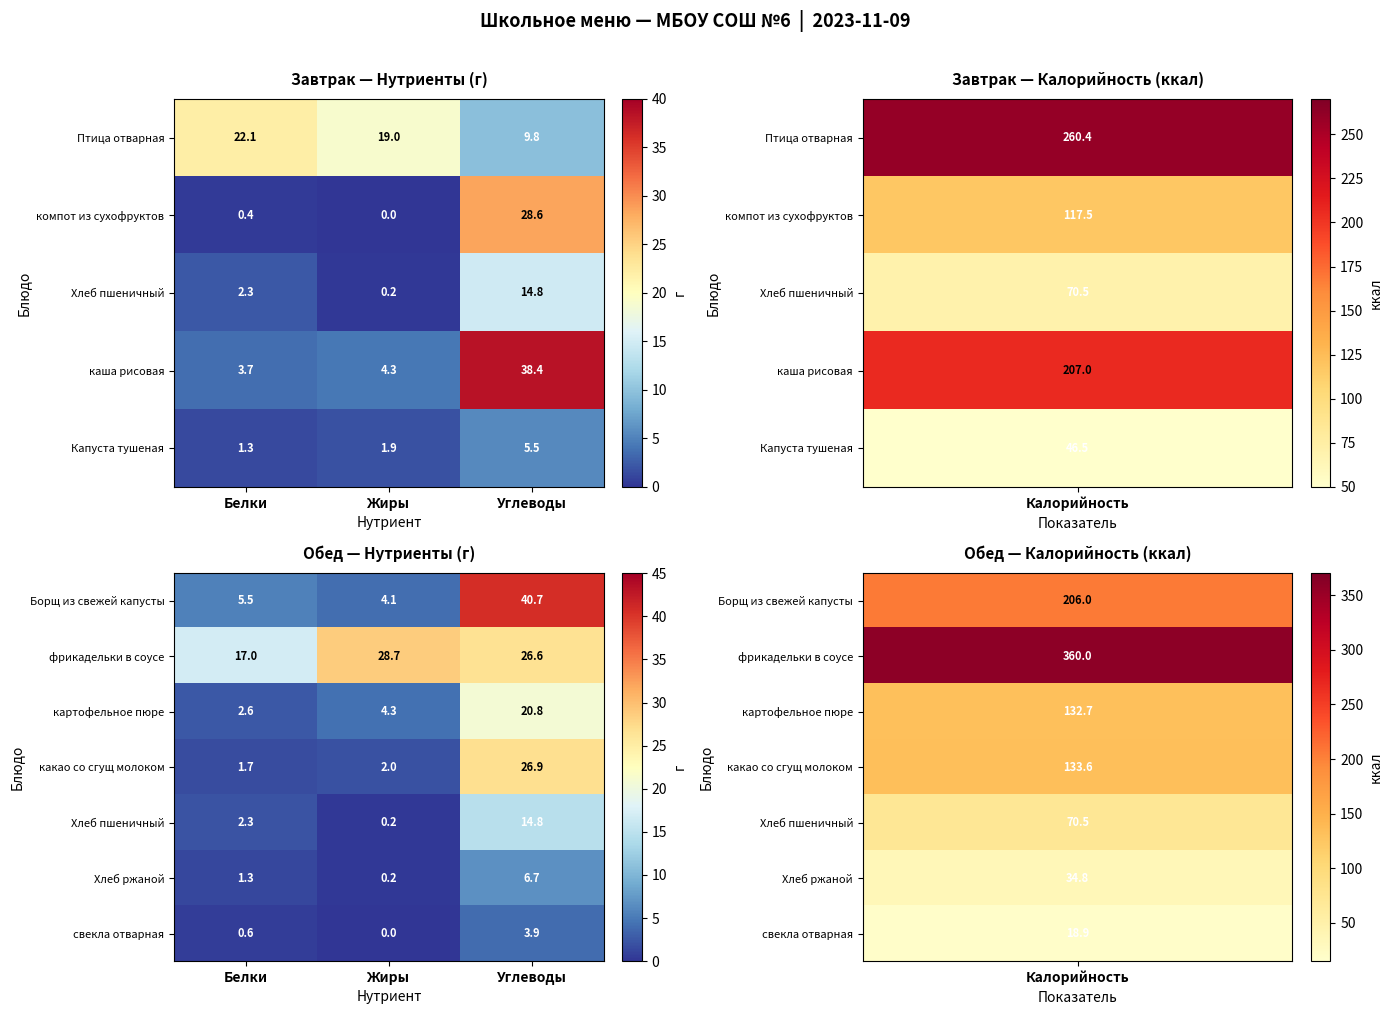

What is the average value of the какао со сгущ молоком series?

10.2